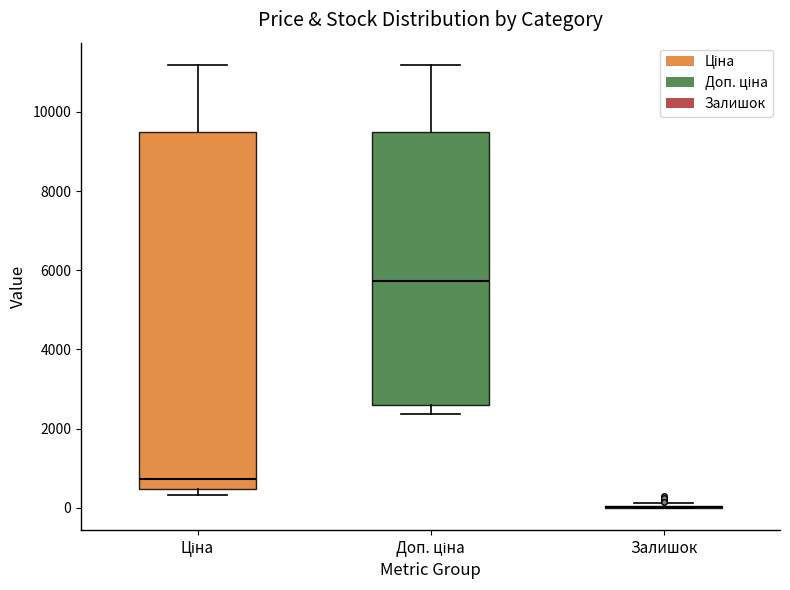

Reading left to right, read every box against the y-axis: the position of its median line, the range the box covers, and the ends of its whiskers. The values are not printed on the chart, so give them approximately, as read against the axis.

Ціна: median 800, box 400 to 9400, whiskers 400 (just below the box's lower edge) to 11200
Доп. ціна: median 5800, box 2600 to 9400, whiskers 2400 to 11200
Залишок: box collapsed to a line at 0, whiskers 0 to 200